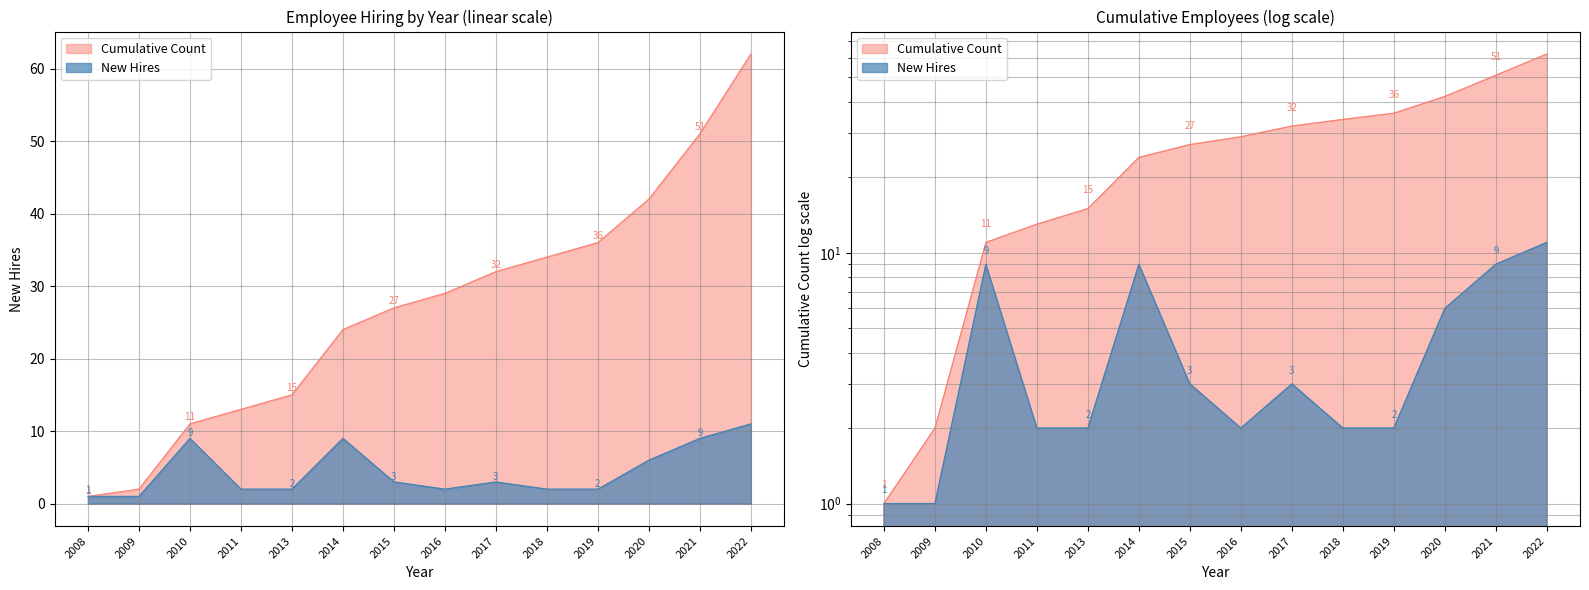

What is the maximum value for Employee Count?

11